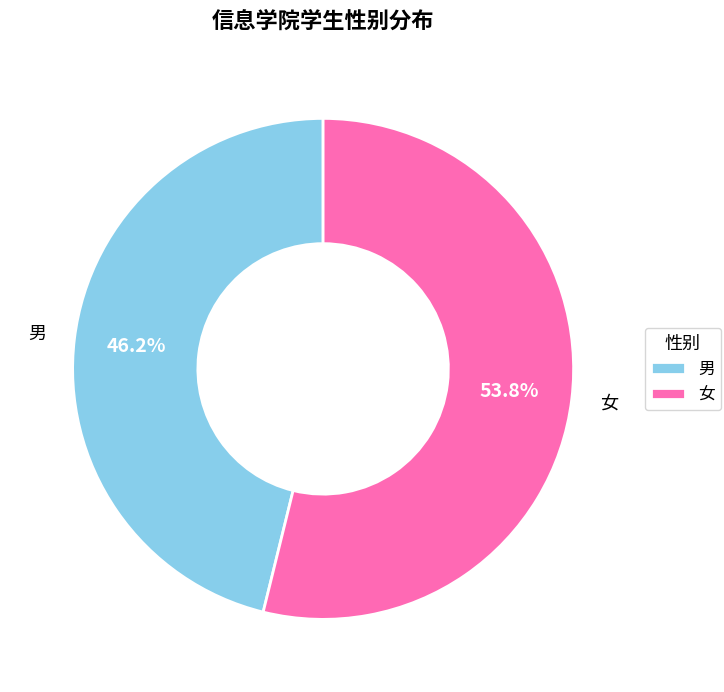

To the nearest percent, what portion does 女 represent?

54%